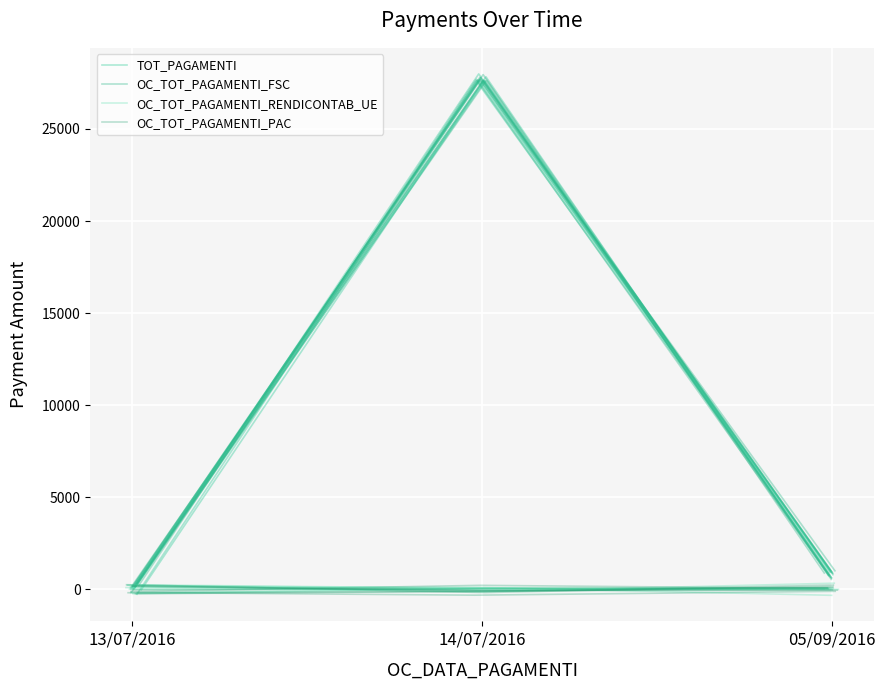

Which has a higher value, 13/07/2016 or 14/07/2016?

14/07/2016